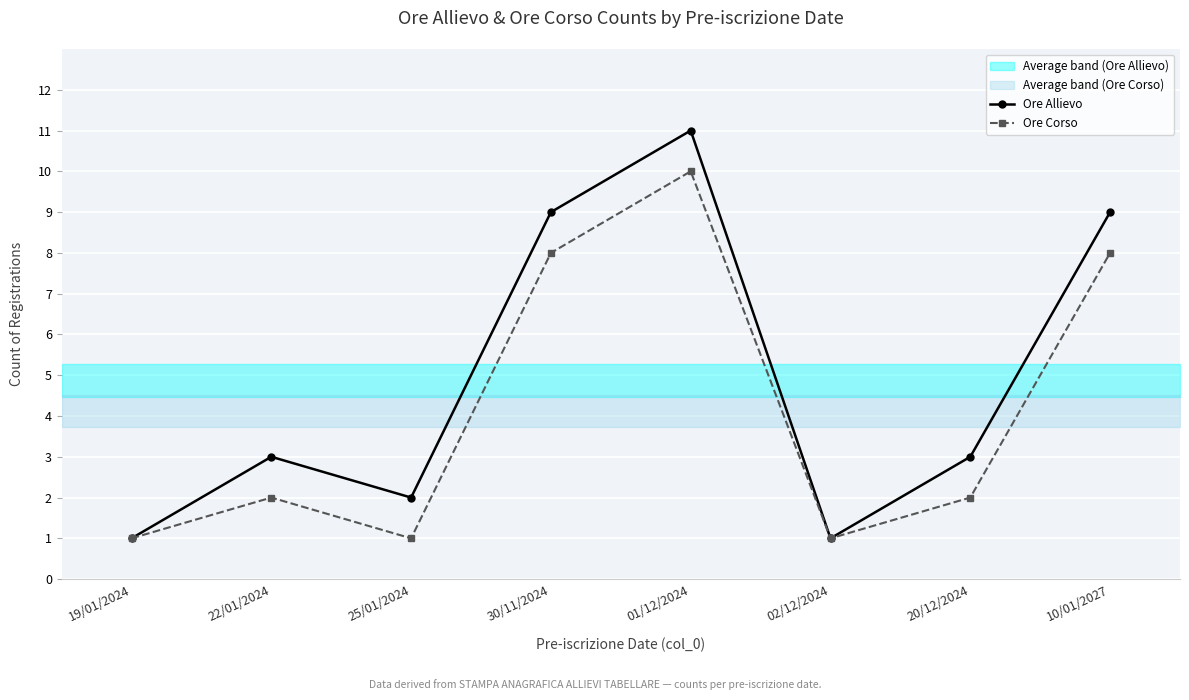

At how many categories does at least one series exceed 3?

3